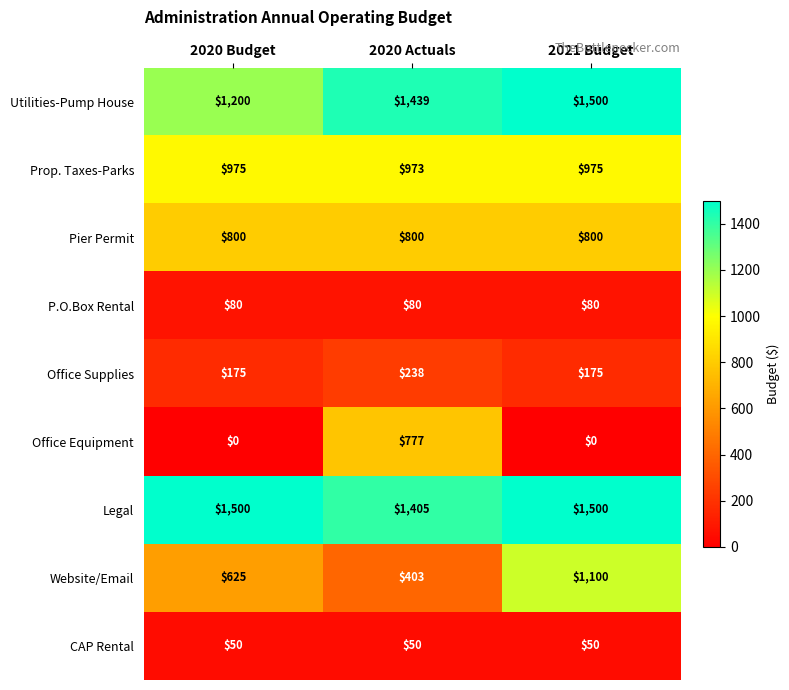

Which series changed the most between 2020 Budget and 2021 Budget?

Website/Email